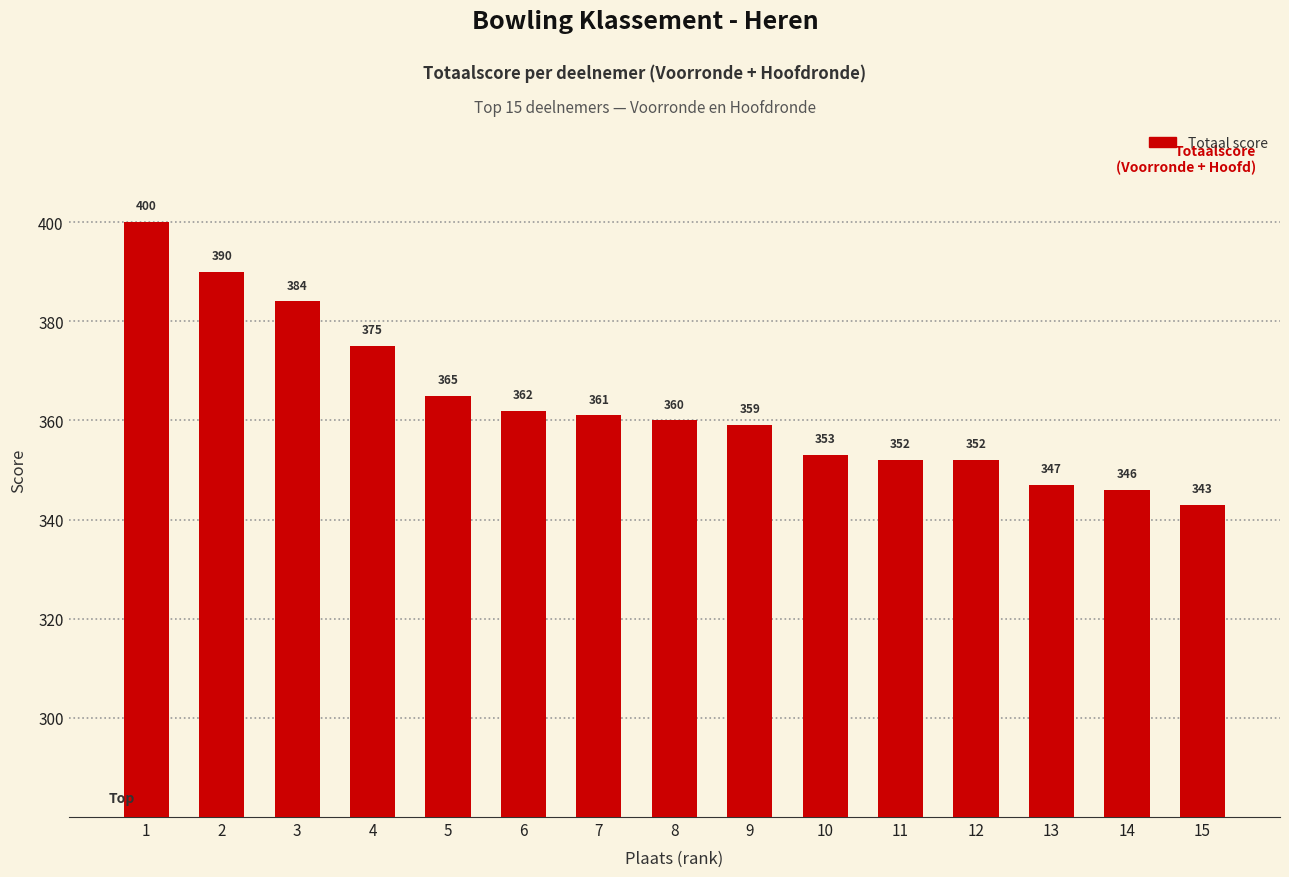

What is the sum of the values at 12 and 15?

695